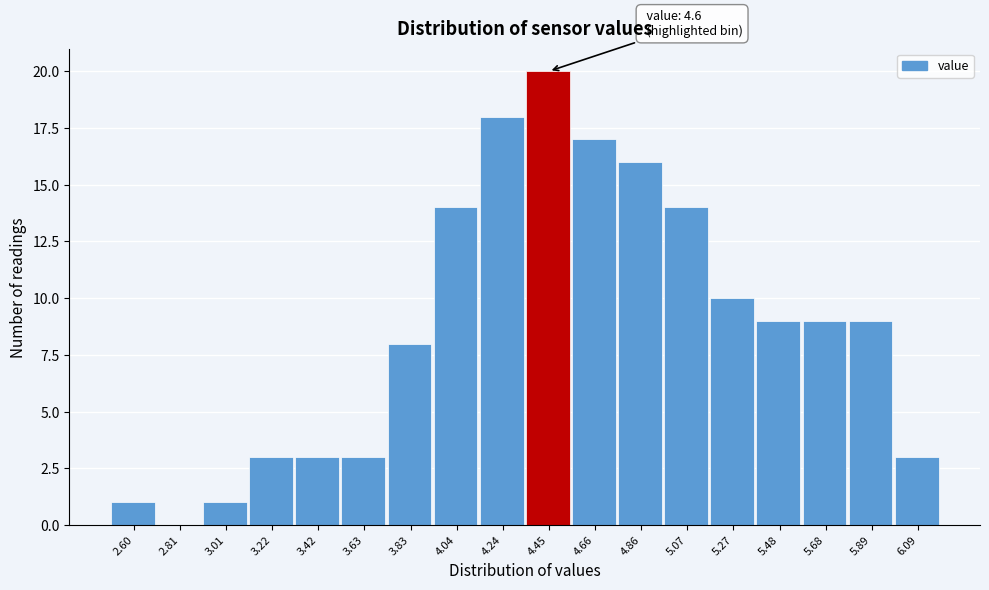

Reading right to left, list all the values displayed in this chart.

6.09=3	5.89=9	5.68=9	5.48=9	5.27=10	5.07=14	4.86=16	4.66=17	4.45=20	4.24=18	4.04=14	3.83=8	3.63=3	3.42=3	3.22=3	3.01=1	2.81=0	2.60=1